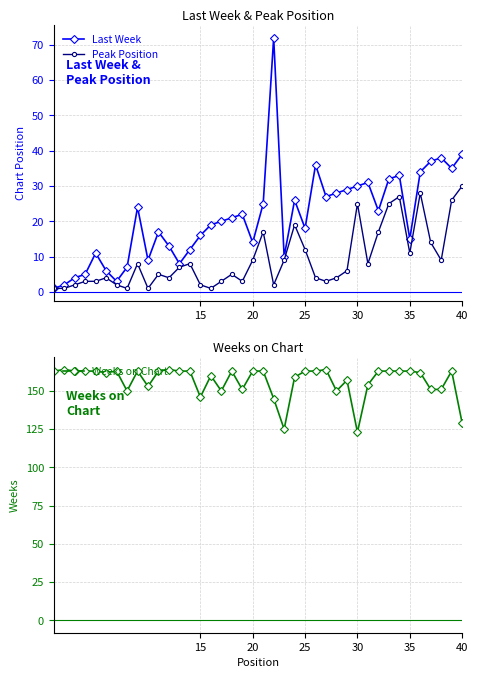

What is the maximum value for Last Week?

72